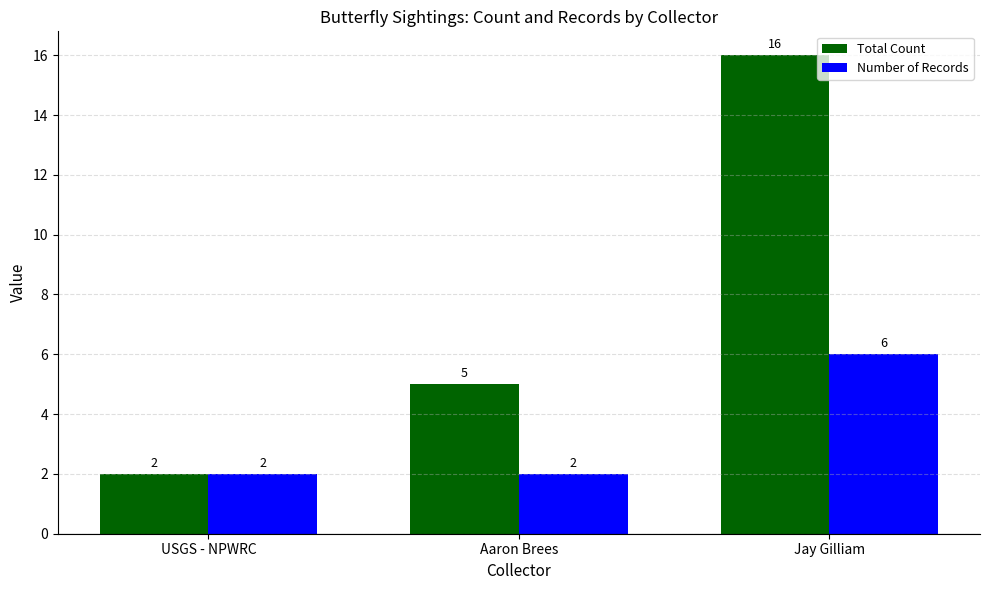

What position from the left is USGS - NPWRC?

1